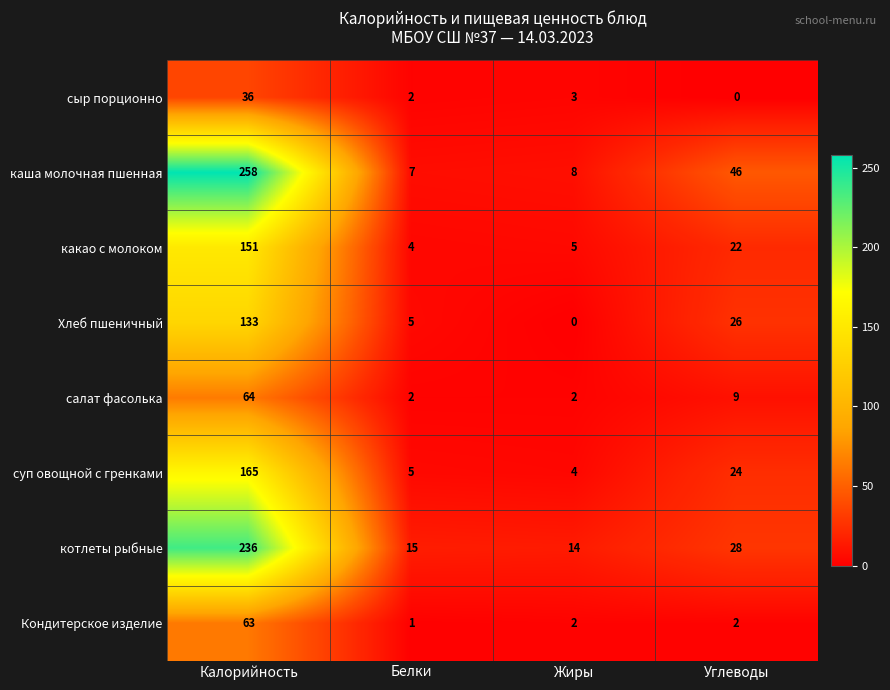

What is the average value of the сыр порционно series?

10